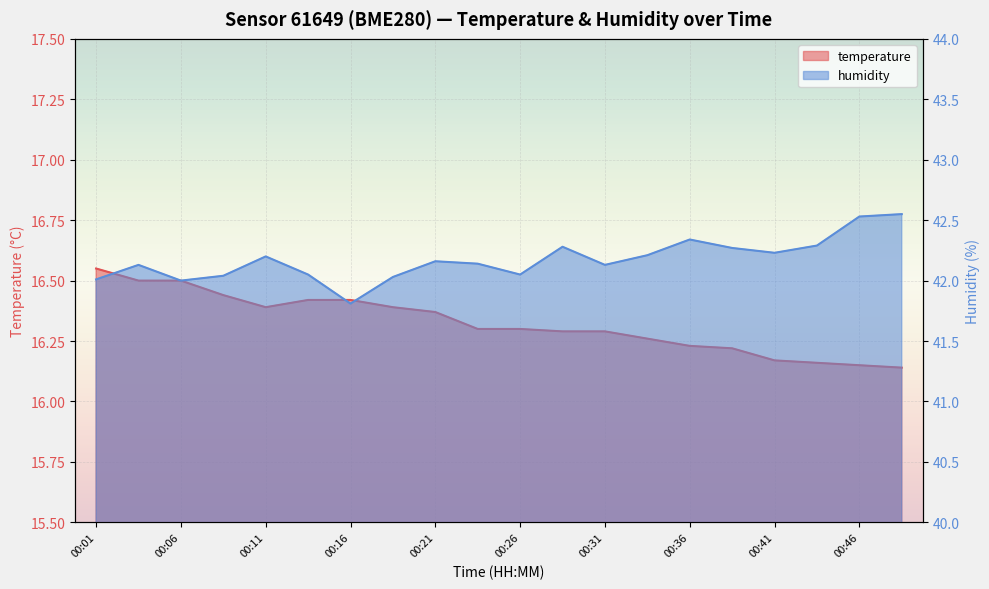

List the series in order of their overall mean, lowest first.

temperature, humidity